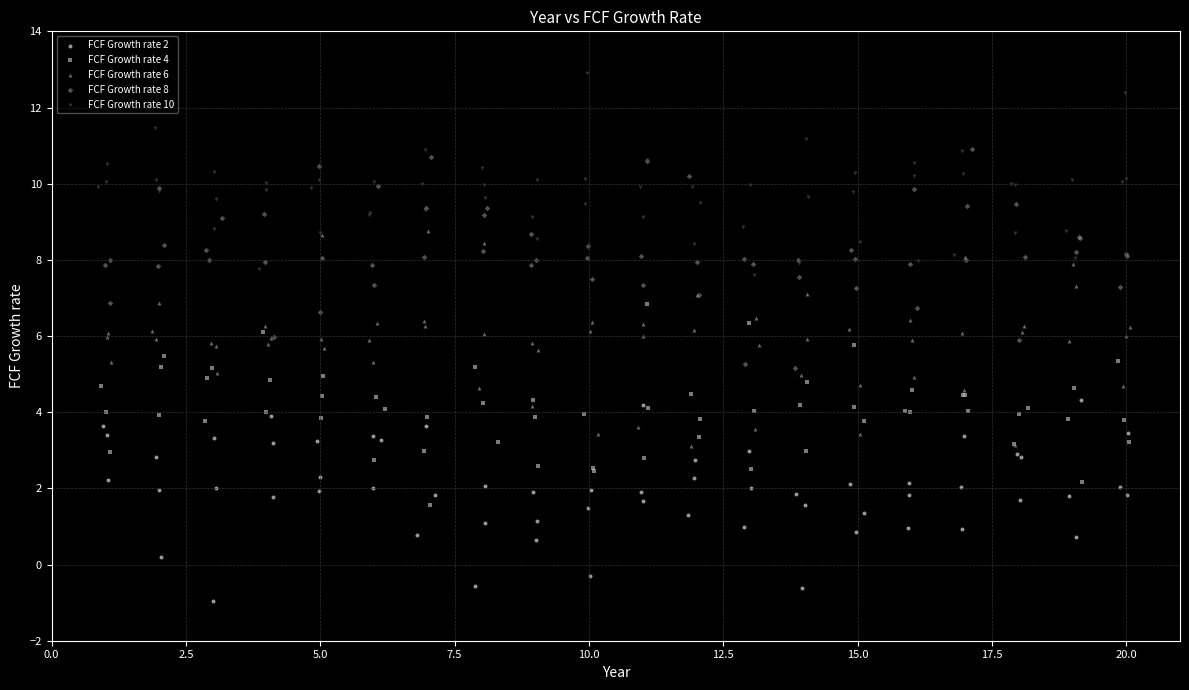

Which series contains the lowest Y value?

FCF Growth rate 2